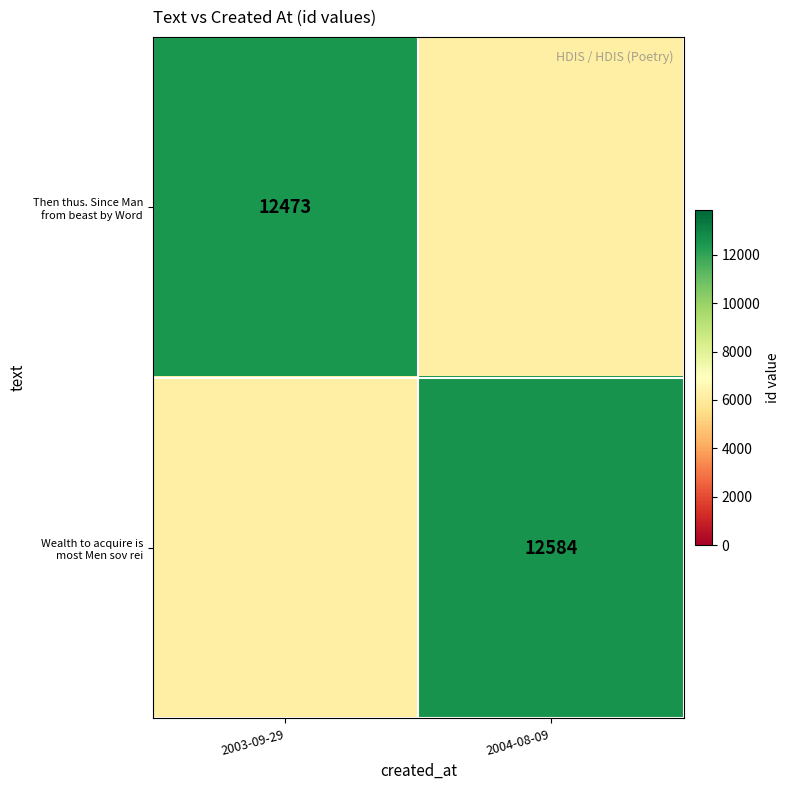

Is it true that Then thus. Since Man from beast by Word equals 6264.2 at 2004-08-09?

True